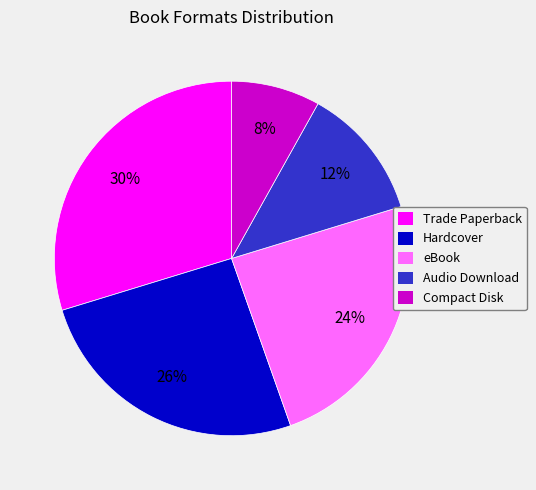

To the nearest percent, what percentage of the pie is Hardcover?

26%